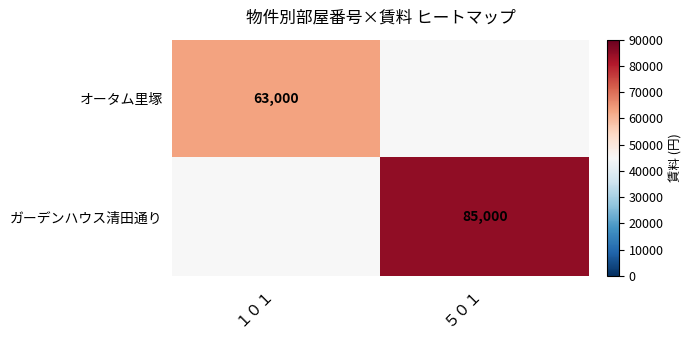

Which has a higher value, １０１ or ５０１?

５０１